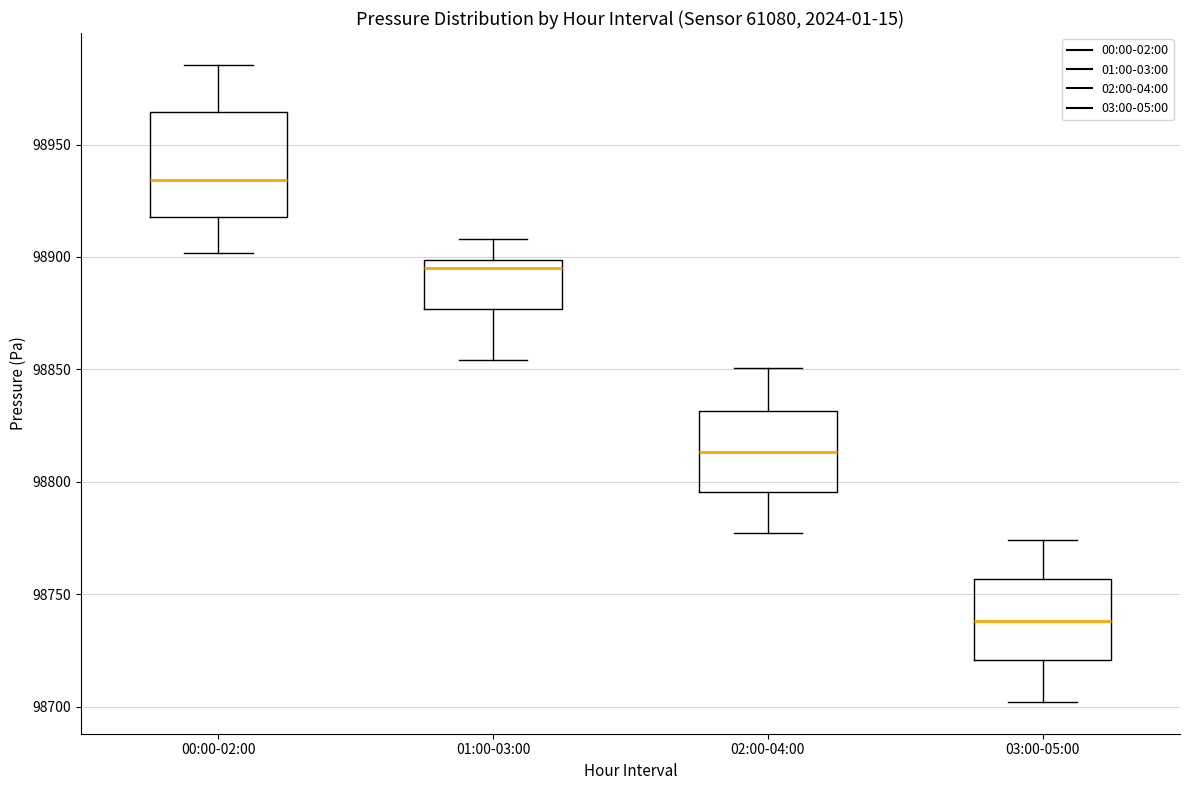

Comparing the boxes themselves (not the whiskers), which one is the tallest?

00:00-02:00